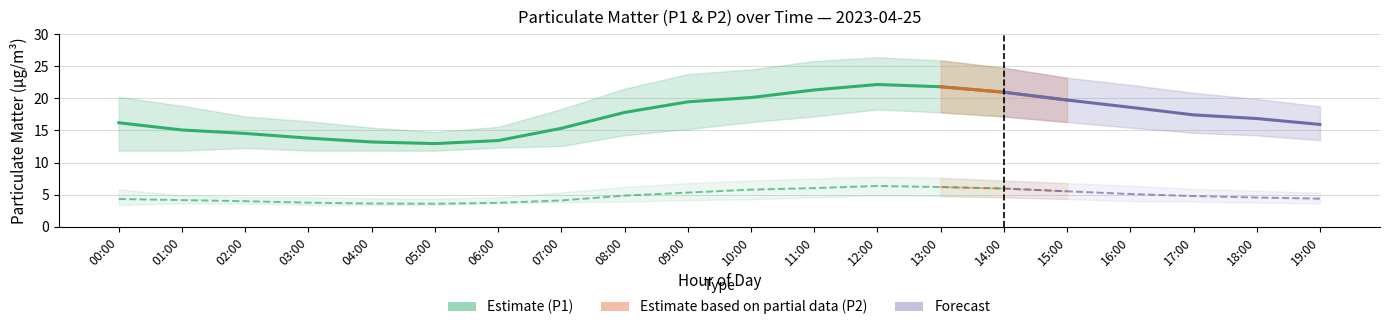

How many lines are shown in the chart?

6